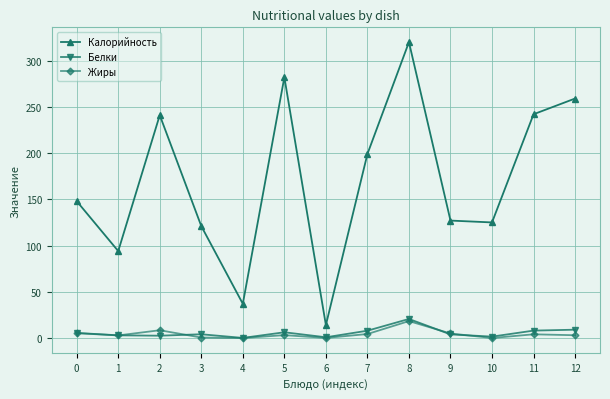

Does the chart have visible grid lines?

Yes